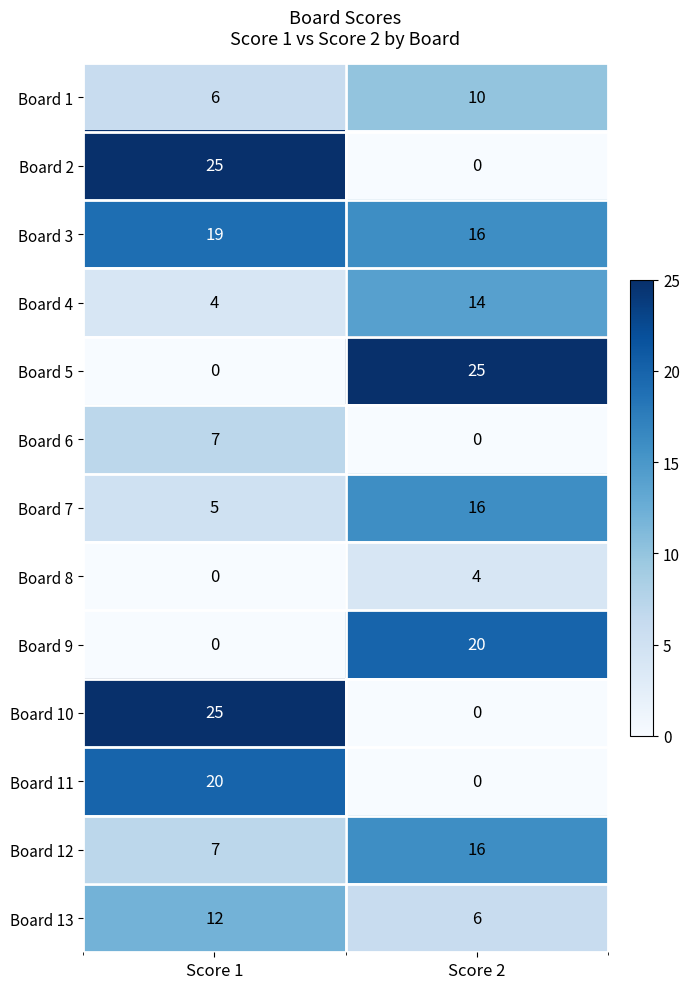

Reading left to right, extract all data points from this chart.

Board 1: 6	10
Board 2: 25	0
Board 3: 19	16
Board 4: 4	14
Board 5: 0	25
Board 6: 7	0
Board 7: 5	16
Board 8: 0	4
Board 9: 0	20
Board 10: 25	0
Board 11: 20	0
Board 12: 7	16
Board 13: 12	6